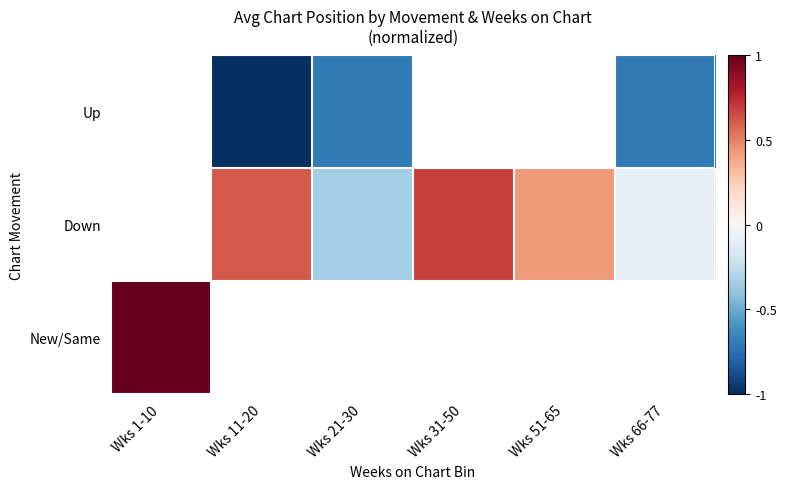

What is the difference between the maximum and second lowest values in the Up series?

0.3